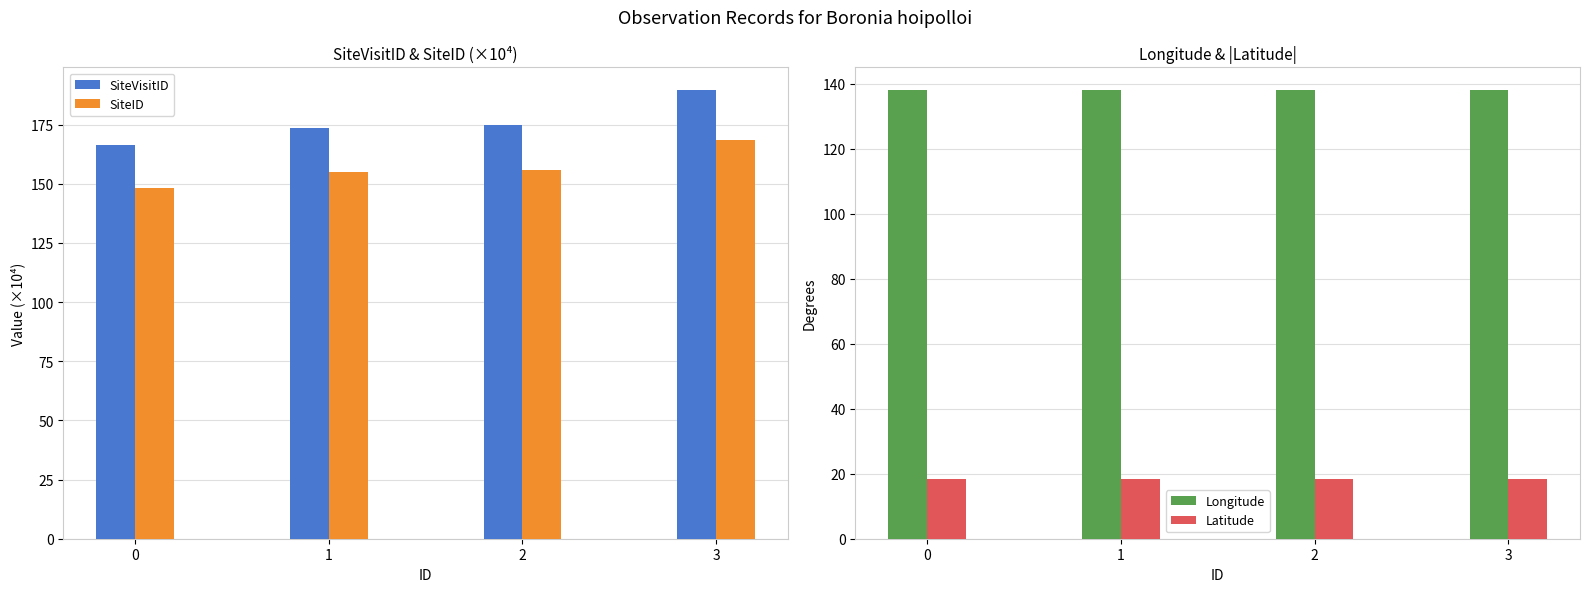

What value does the SiteID series have at 0?

148.0